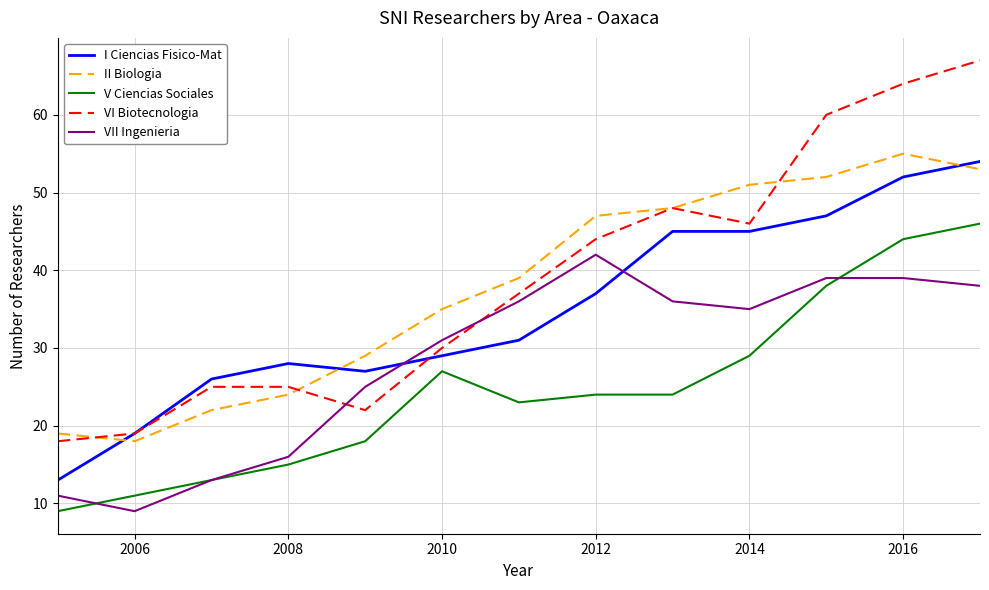

True or false: I Ciencias Fisico-Mat and V Ciencias Sociales intersect in this chart.

False